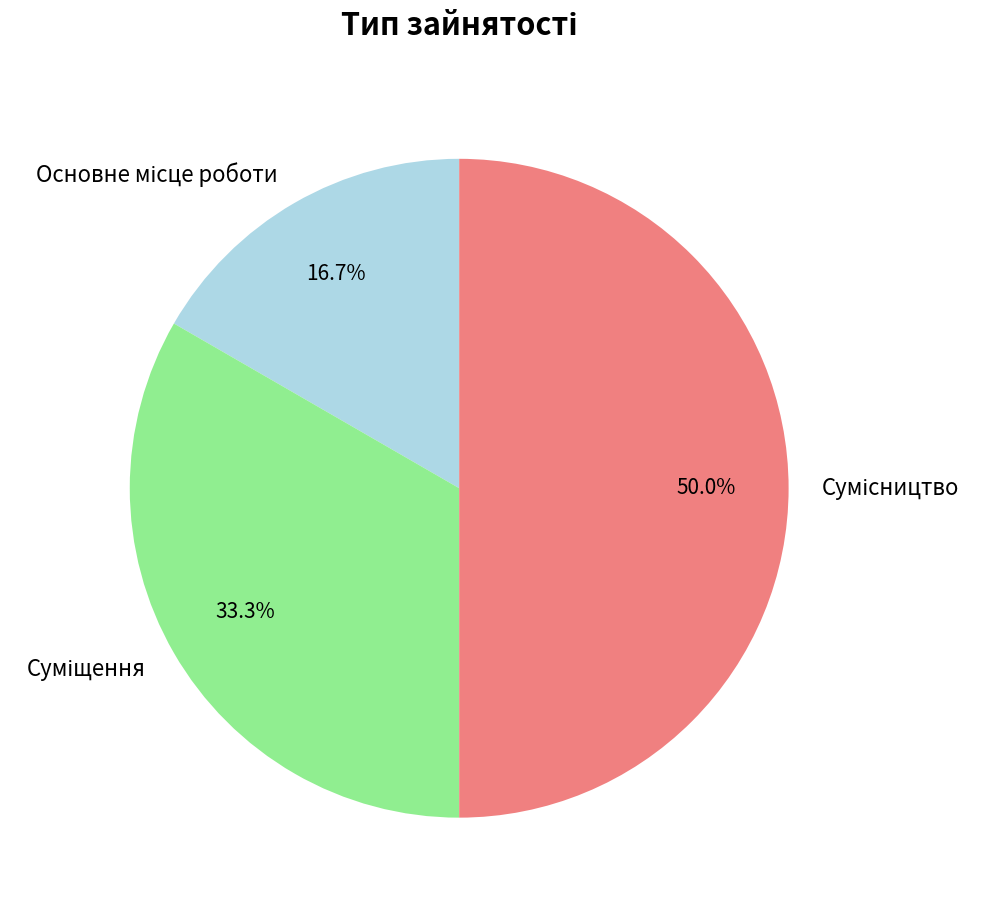

Count the number of slices in the pie.

3